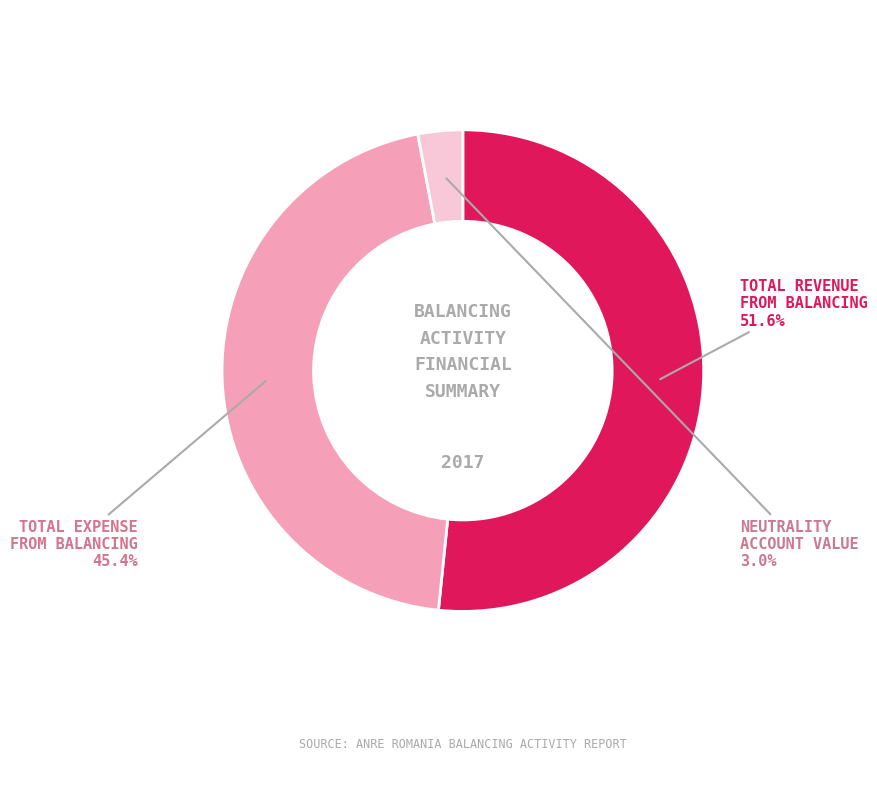

Is there any slice that represents more than half of the pie?

Yes